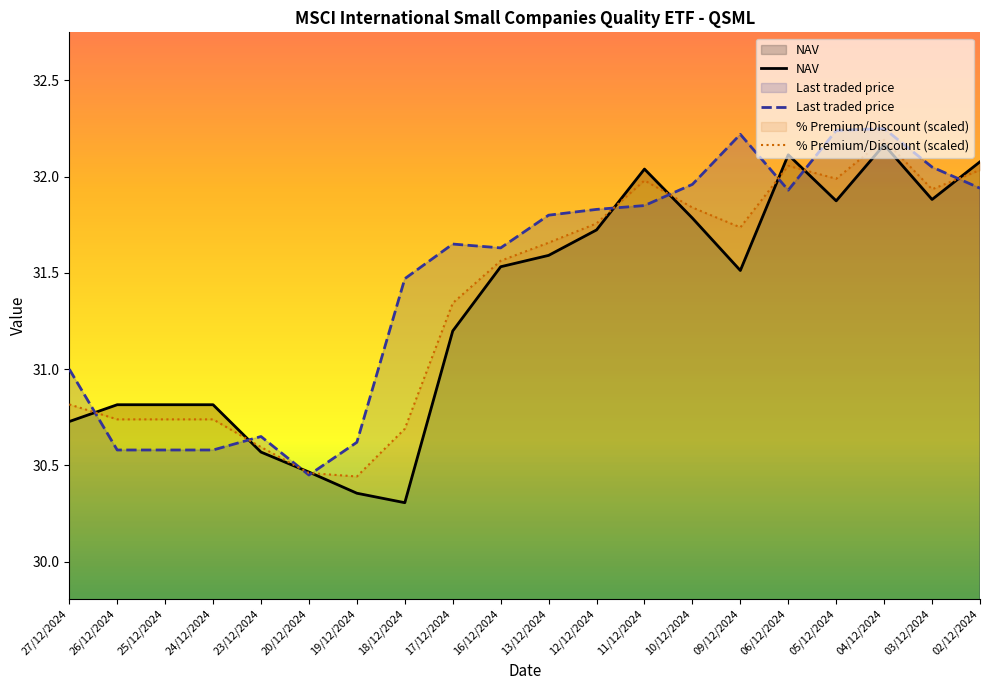

What is the spread (max minus min) of values at 04/12/2024?

0.1